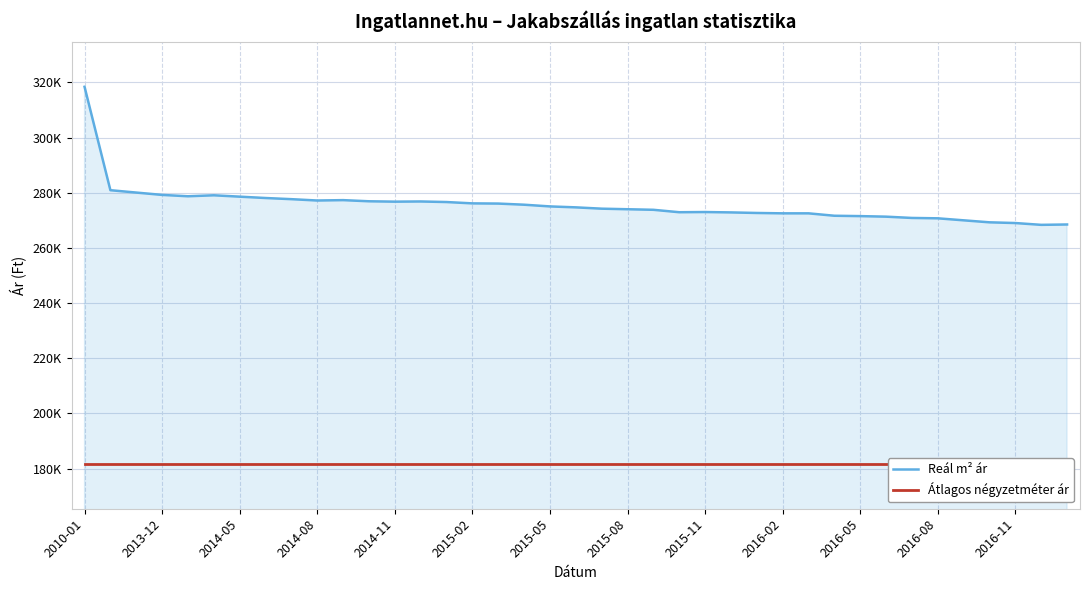

Rank the series by their average value, from lowest to highest.

Átlagos négyzetméter ár, Reál m² ár